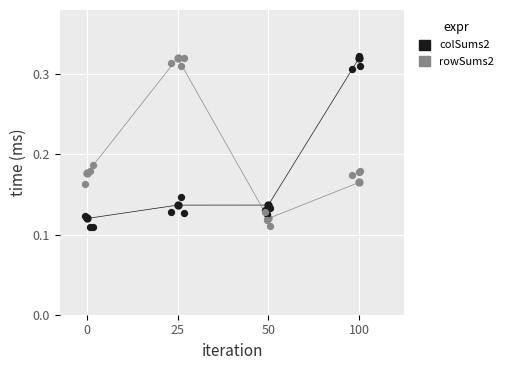

Which series contains the highest Y value?

rowSums2